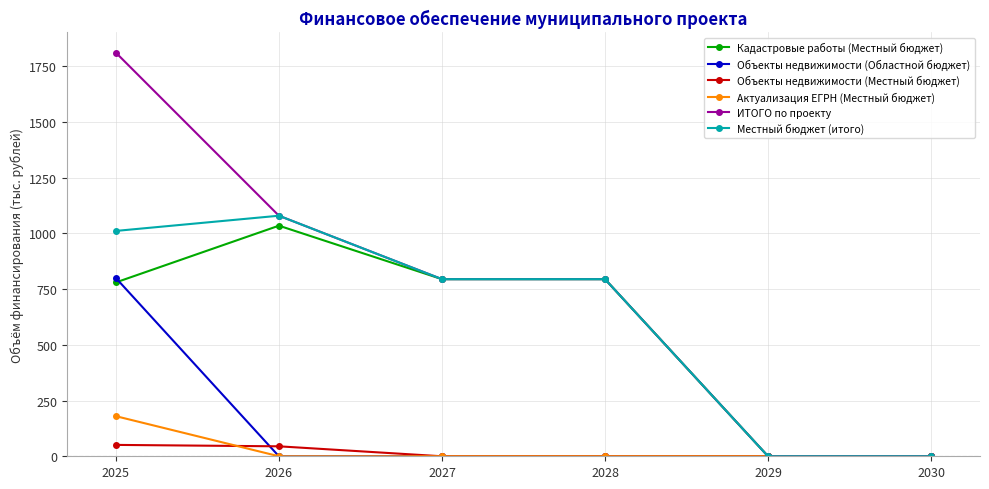

Which category has the highest value across all series?

2025